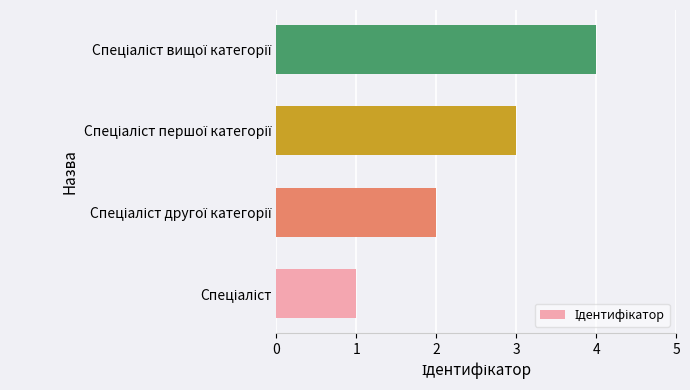

What is the sum of all values?

10